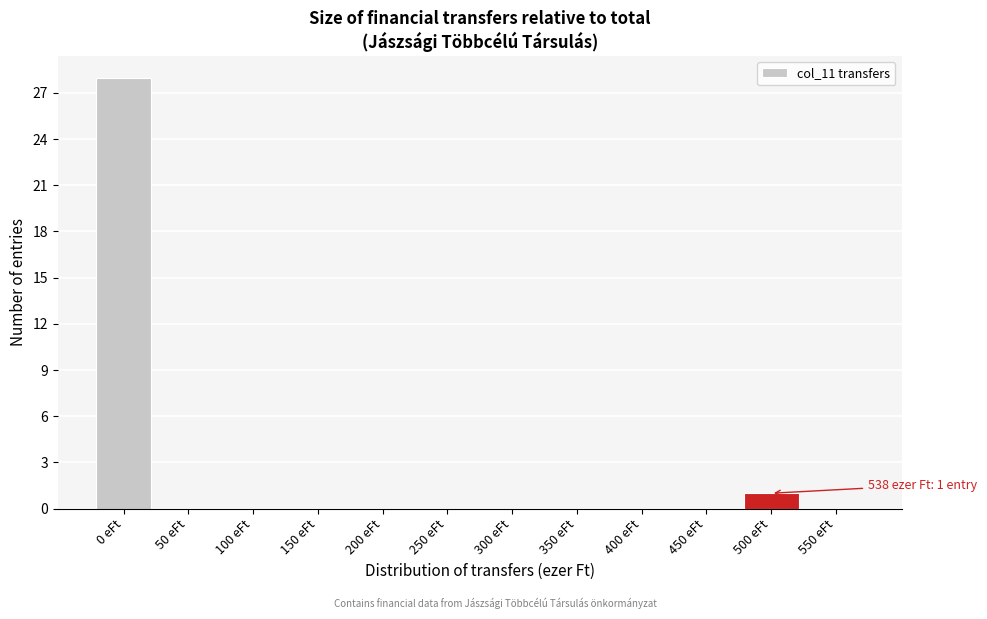

Reading left to right, extract all data points from this chart.

0 eFt=28	50 eFt=0	100 eFt=0	150 eFt=0	200 eFt=0	250 eFt=0	300 eFt=0	350 eFt=0	400 eFt=0	450 eFt=0	500 eFt=1	550 eFt=0